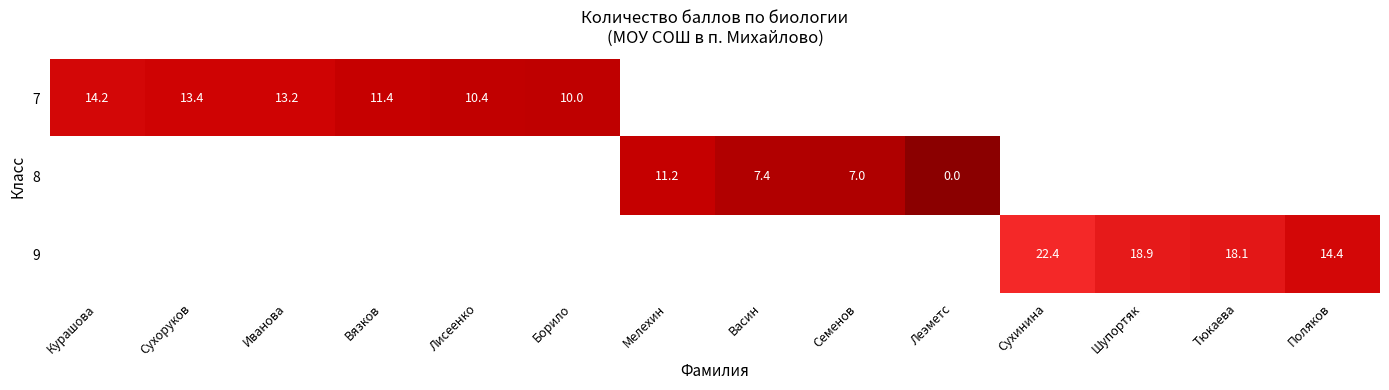

Is the value of 7 at Лисеенко greater than the value of 9 at Тюкаева?

No